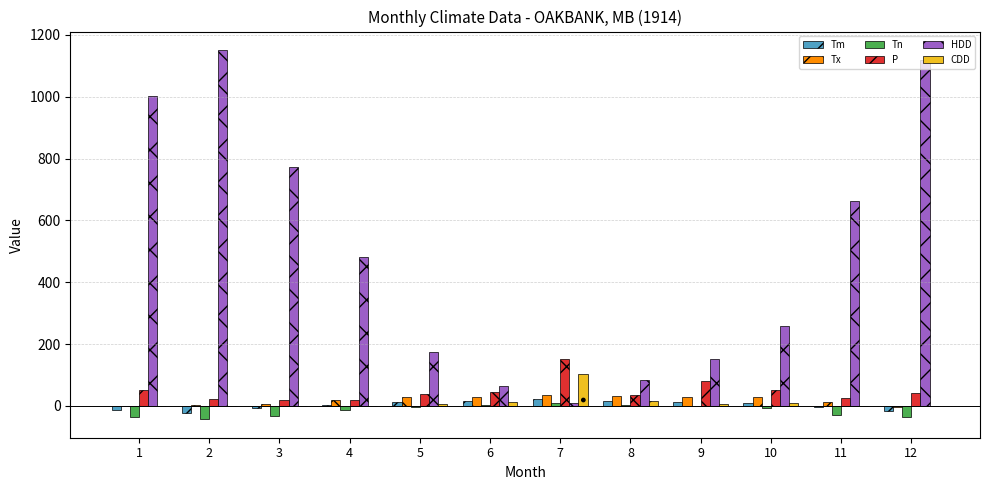

Where does the P series first go above 43?

1